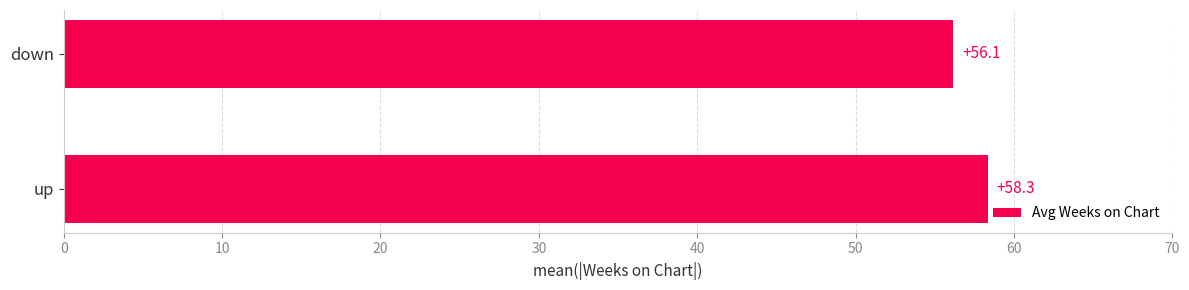

Count the number of categories in the chart.

2